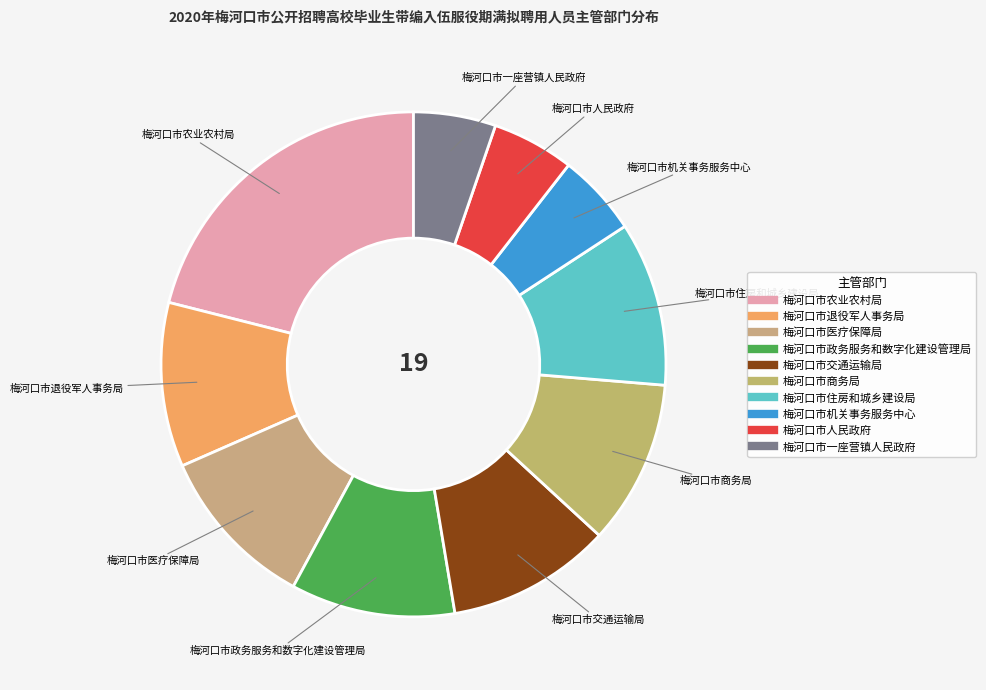

Which has a higher value, 梅河口市农业农村局 or 梅河口市人民政府?

梅河口市农业农村局